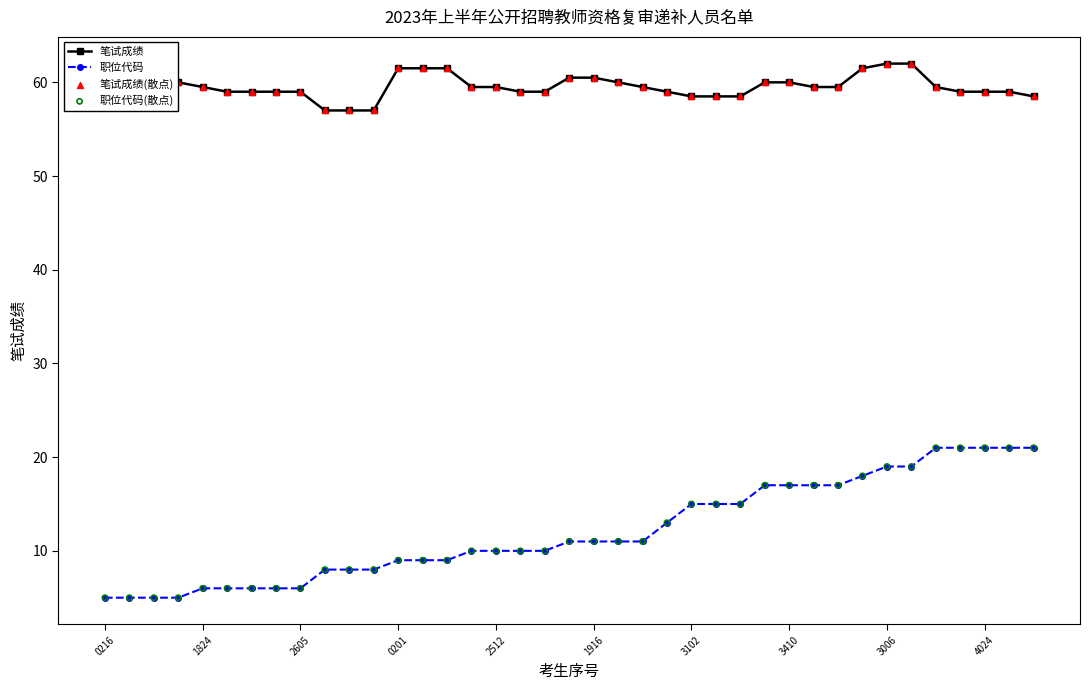

Which series has the largest total across all categories?

笔试成绩